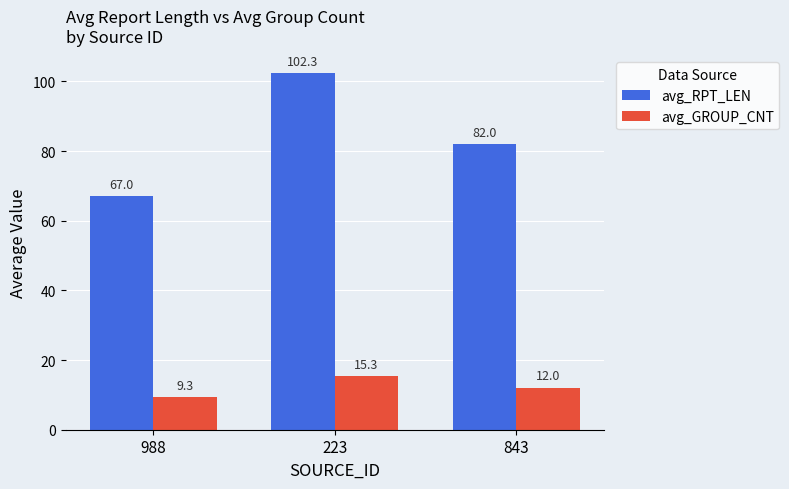

What is the value of the avg_GROUP_CNT bar at the 3rd from the left?

12.0